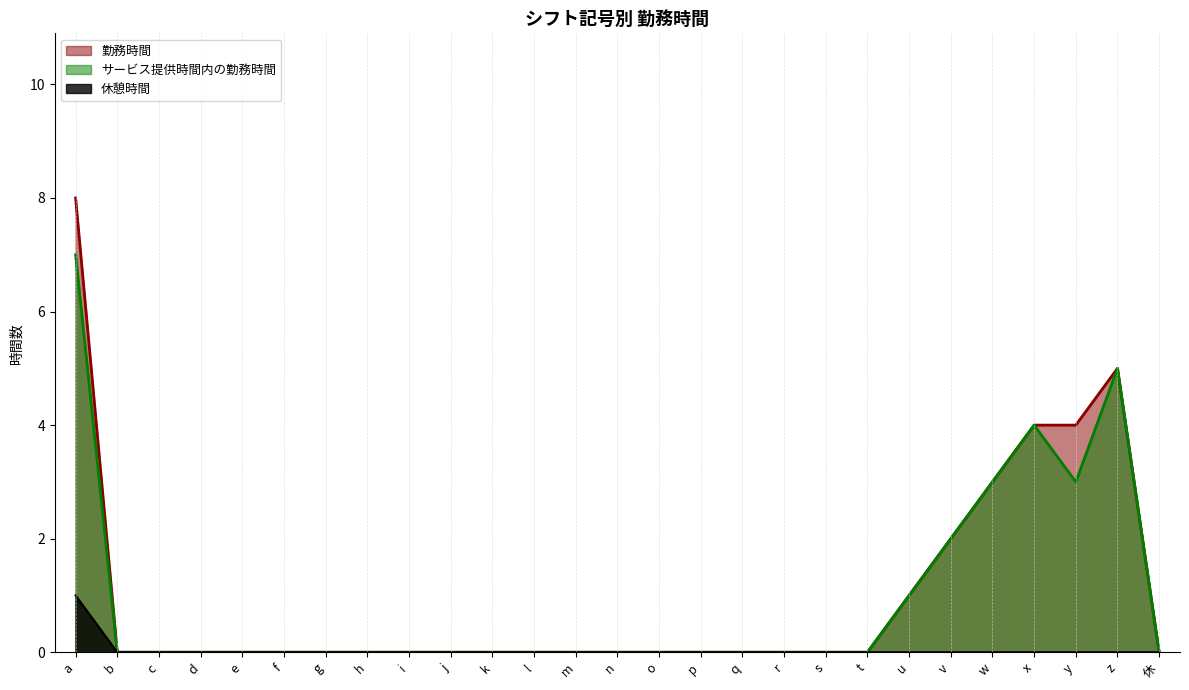

List the series in order of their peak value, highest first.

勤務時間, サービス提供時間内の勤務時間, 休憩時間